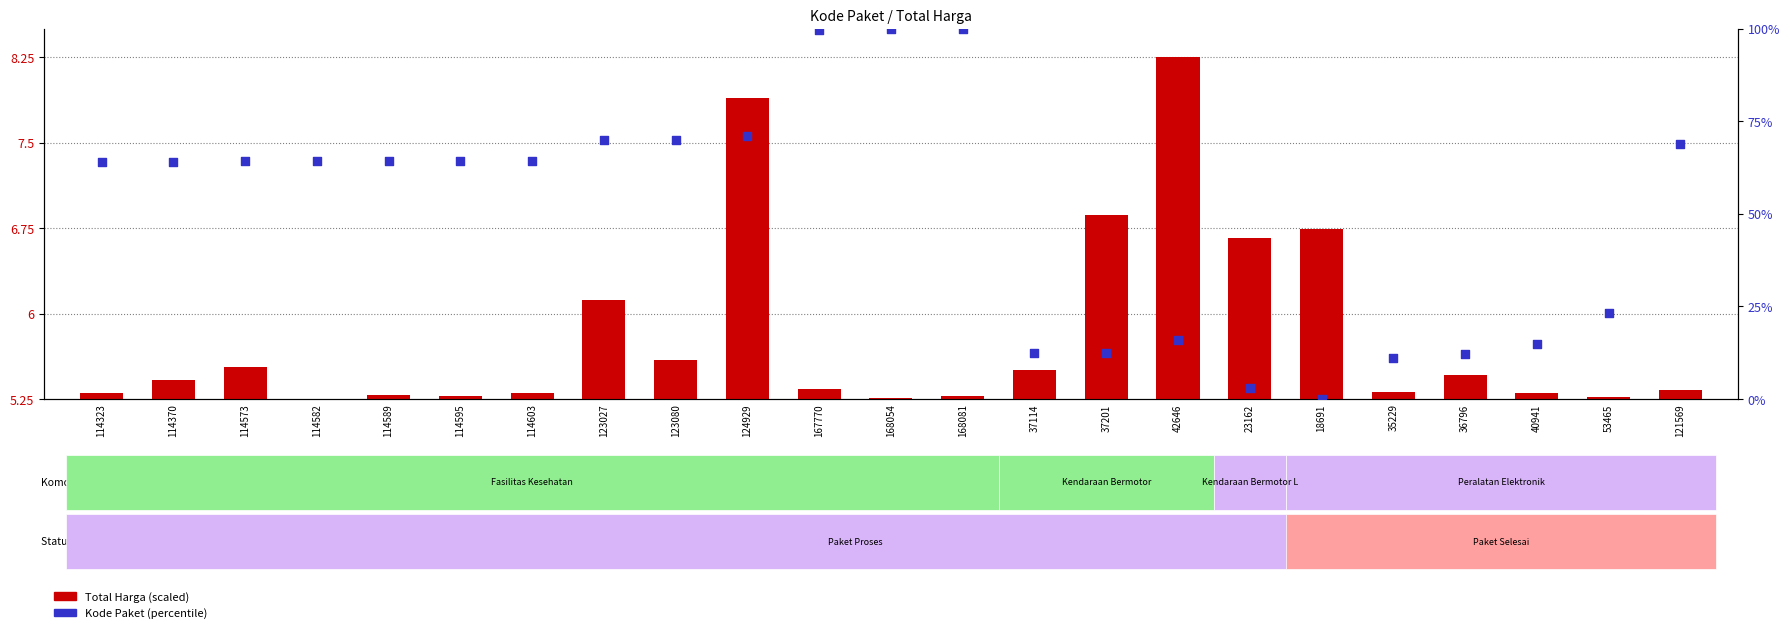

Which series reaches the maximum Y coordinate?

Kode Paket (percentile)